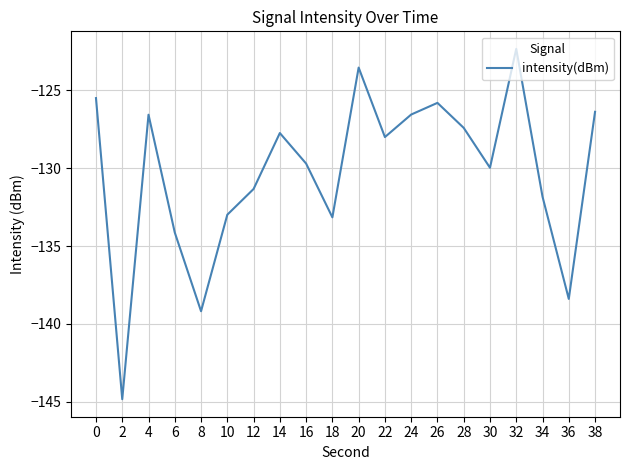

Reading left to right, extract all data points from this chart.

0=-125.5	2=-144.8	4=-126.6	6=-134.1	8=-139.2	10=-133.0	12=-131.3	14=-127.7	16=-129.7	18=-133.2	20=-123.5	22=-128.0	24=-126.6	26=-125.8	28=-127.4	30=-130.0	32=-122.3	34=-131.8	36=-138.4	38=-126.4